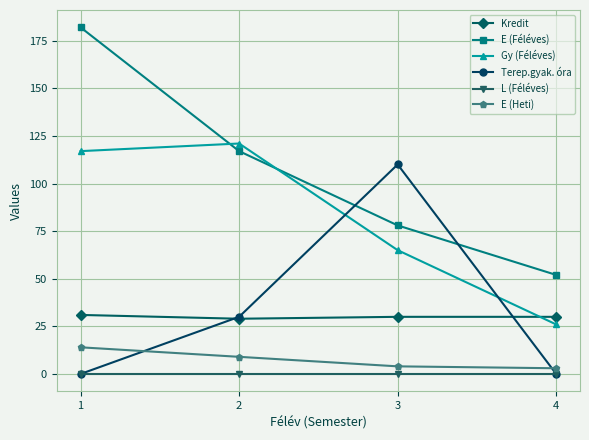

The value of E (Heti) at 2 is 9. True or false?

True